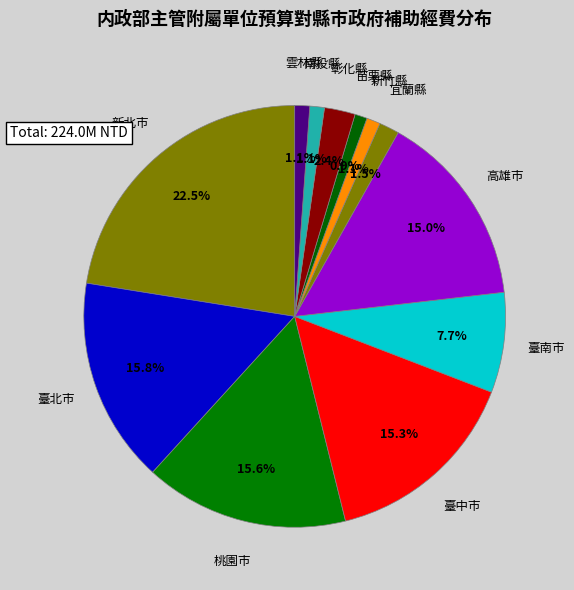

How much of the chart is everything except 臺南市?

92.3%